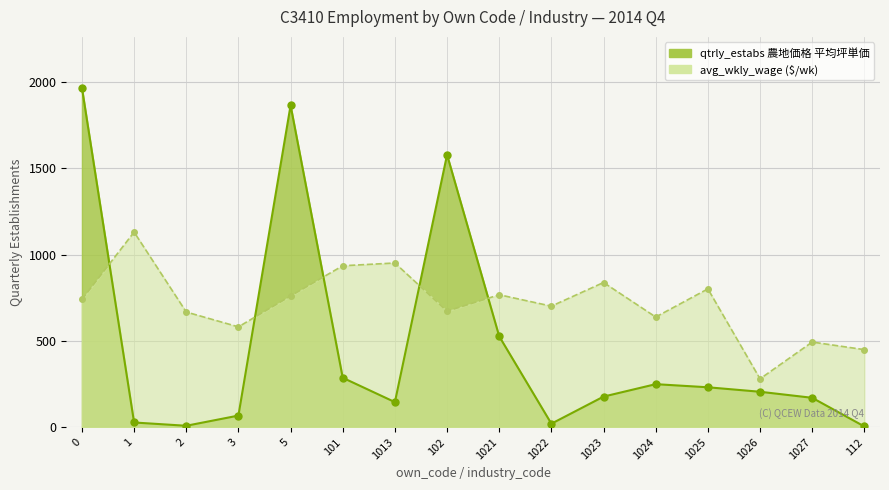

What is the average value?

470